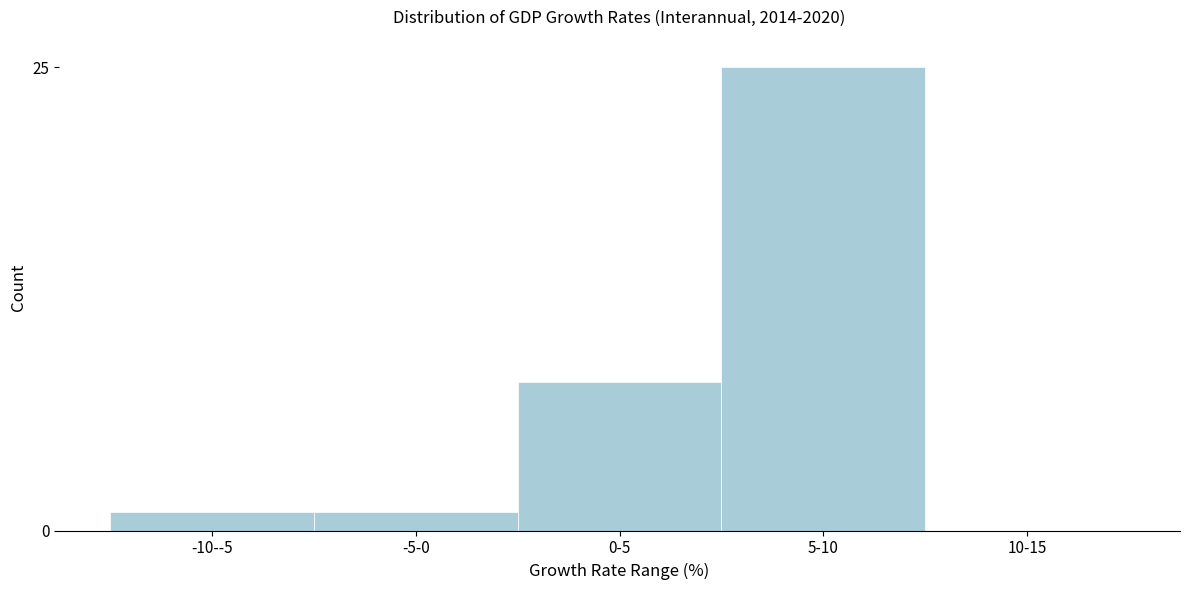

Reading left to right, list all the values displayed in this chart.

-10--5=1	-5-0=1	0-5=8	5-10=25	10-15=0